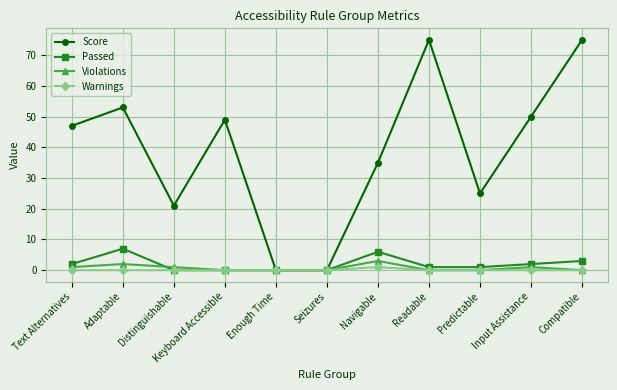

What is the approximate value of Score at Predictable, to the nearest 5?

25